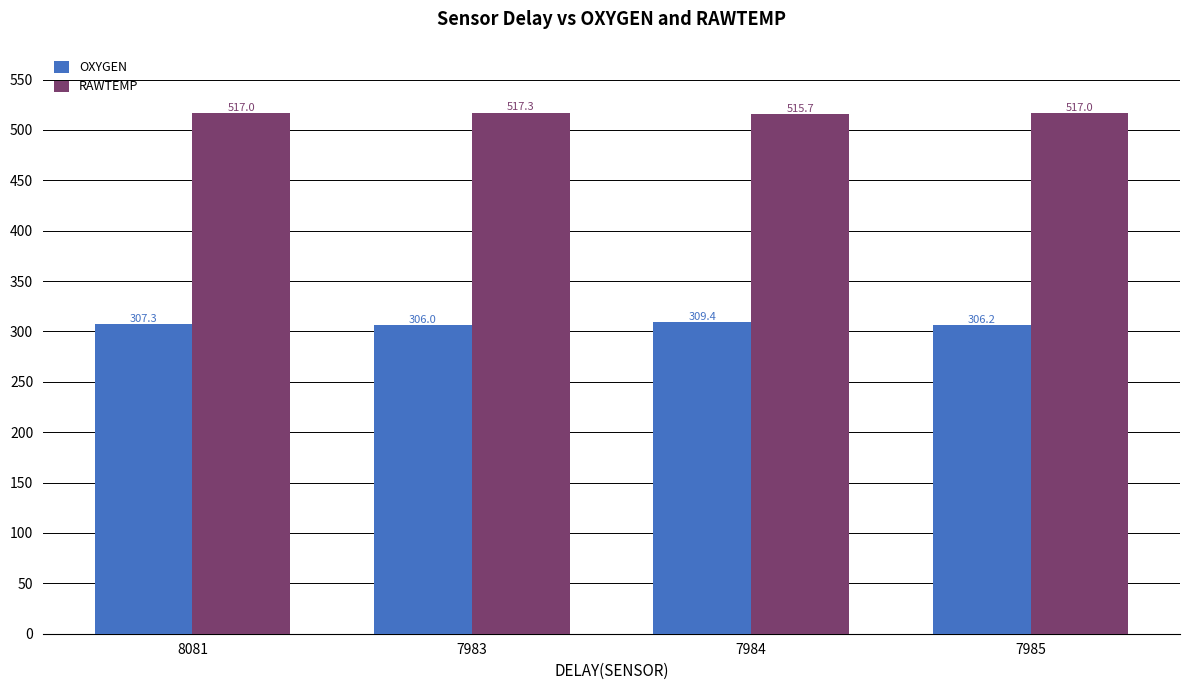

List the series in order of their overall mean, lowest first.

OXYGEN, RAWTEMP